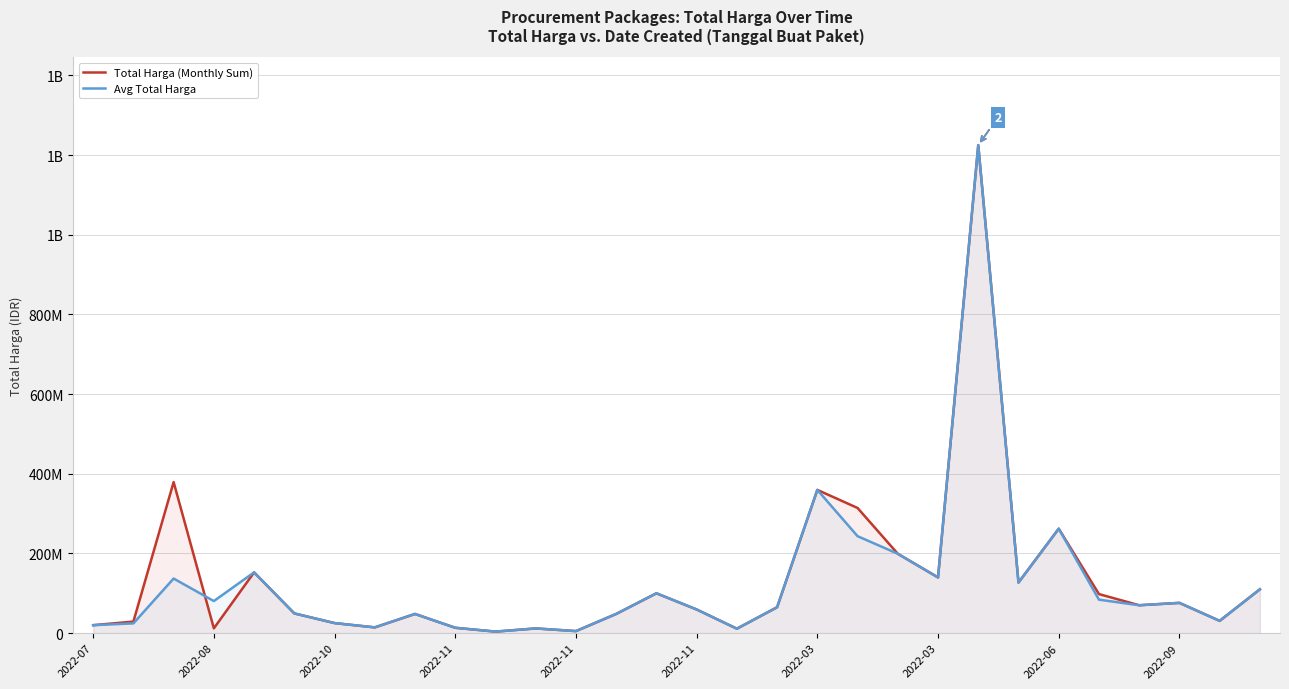

What is the smallest value displayed?

3825000